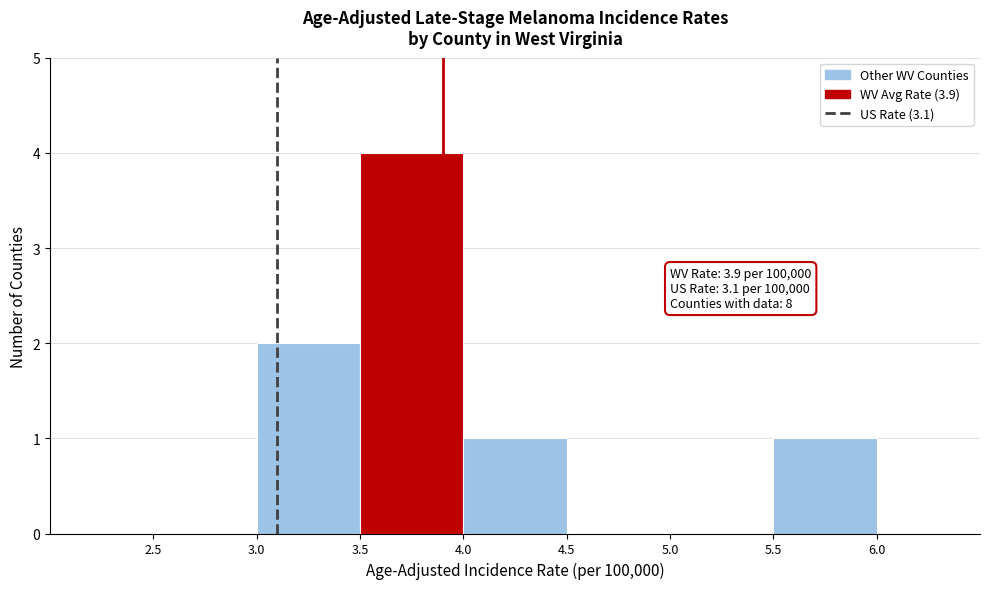

Which range on the x-axis has the tallest bar?

3.5 to 4.0